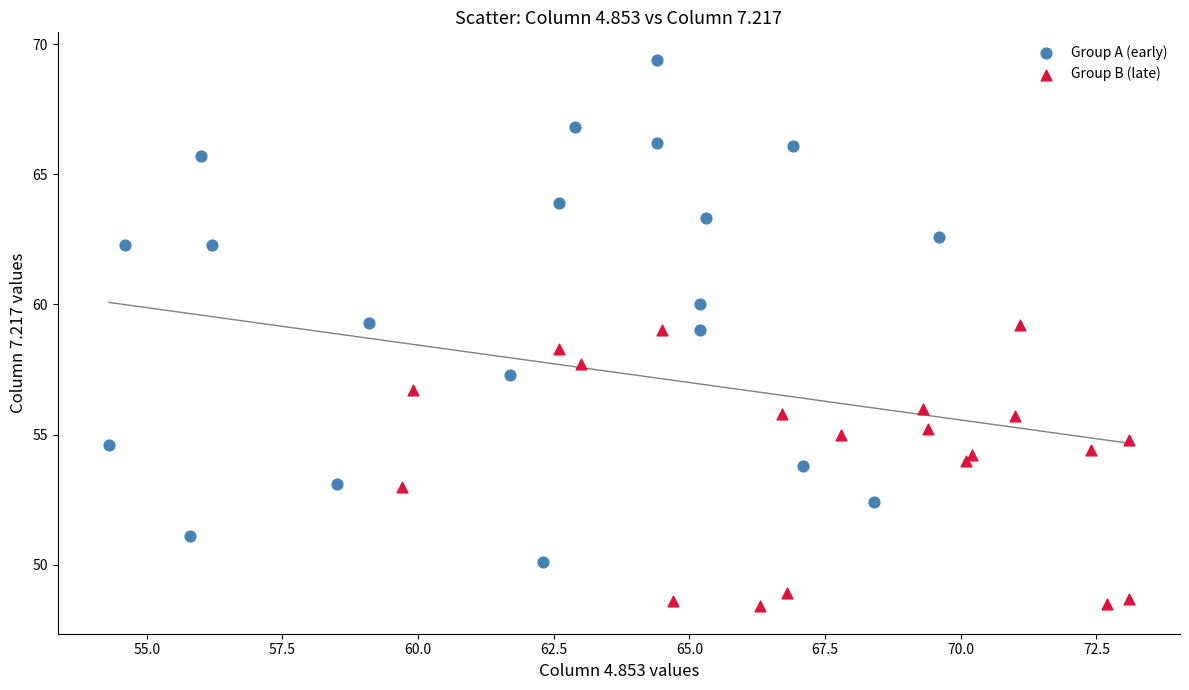

Which series contains the lowest Y value?

Group B (late)